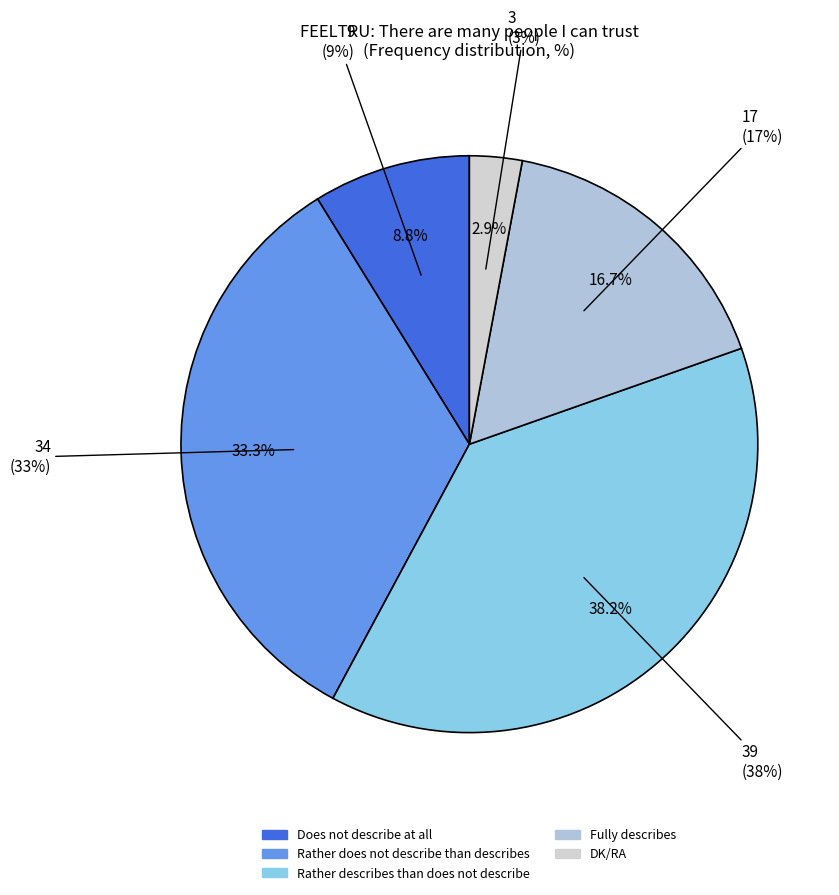

Does any single category account for the majority?

No